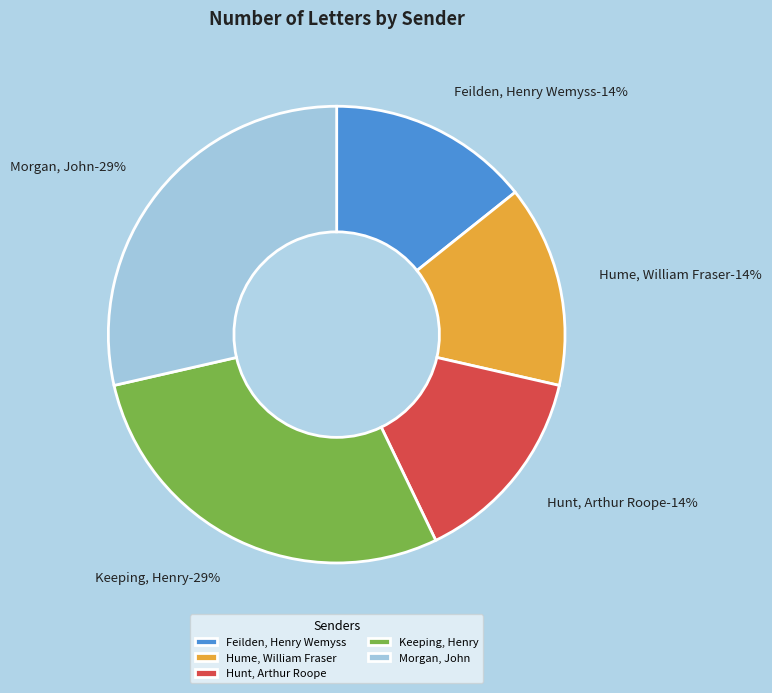

Combined, what portion of the pie is Keeping, Henry and Feilden, Henry Wemyss?

42.9%